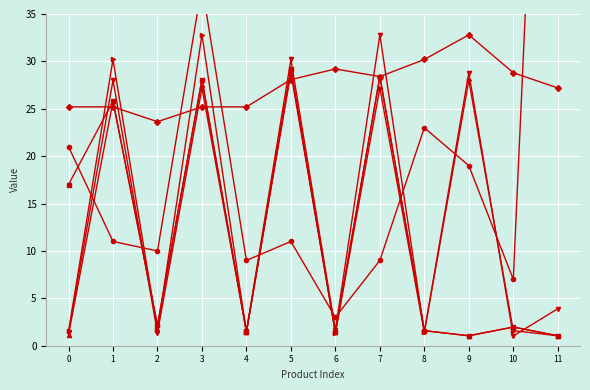

How many times do Coca Cola 24x0,33l and Edelweiss Series cross each other?

8